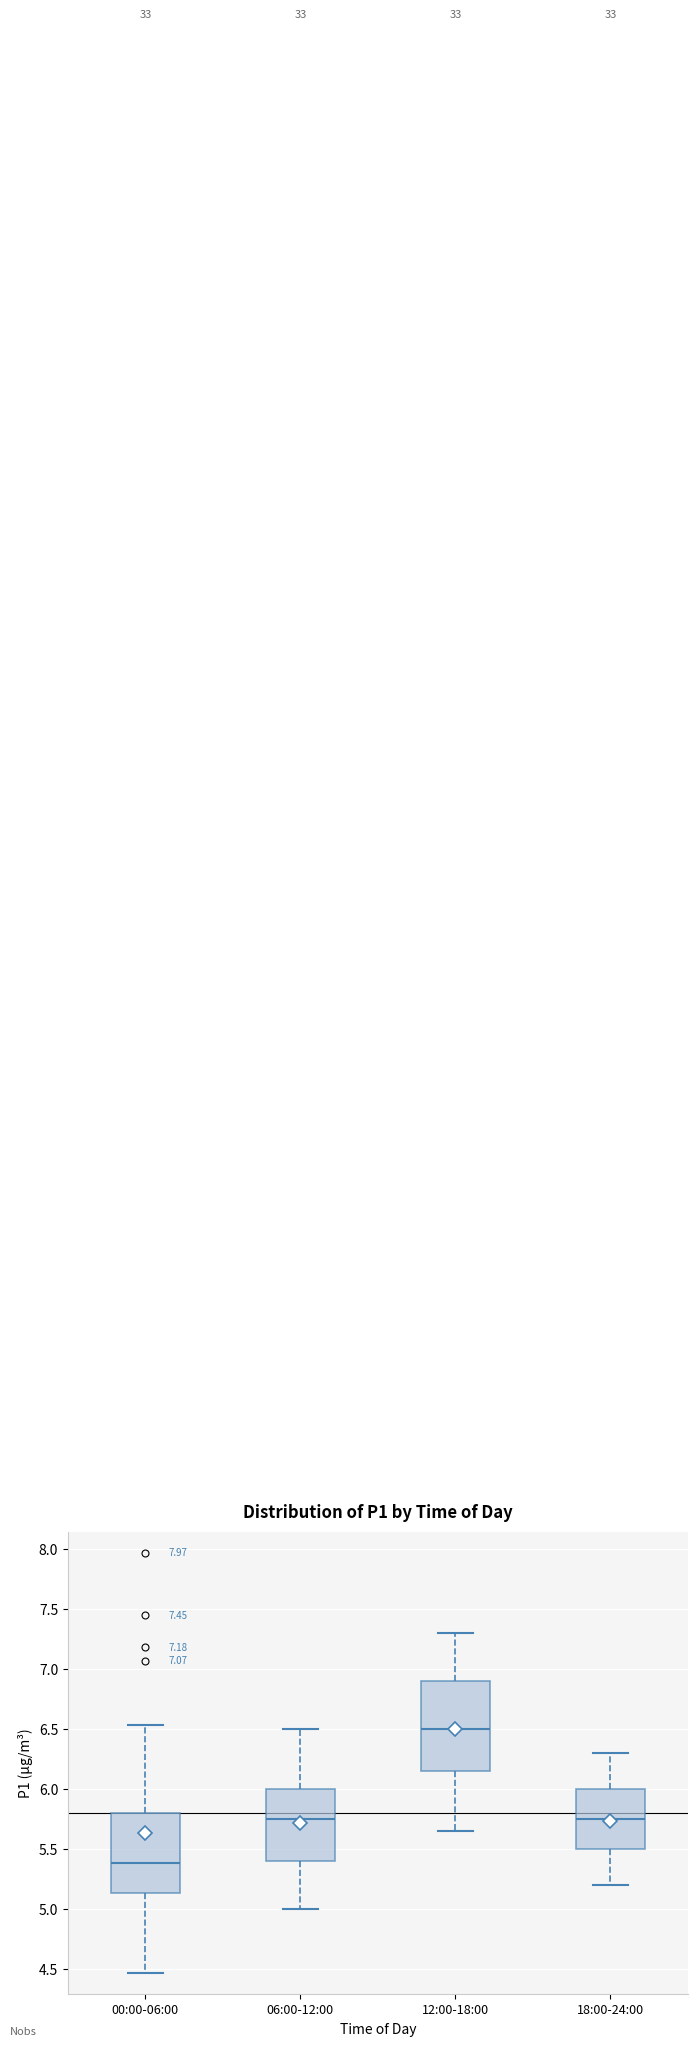

Which box has the highest median line?

12:00-18:00